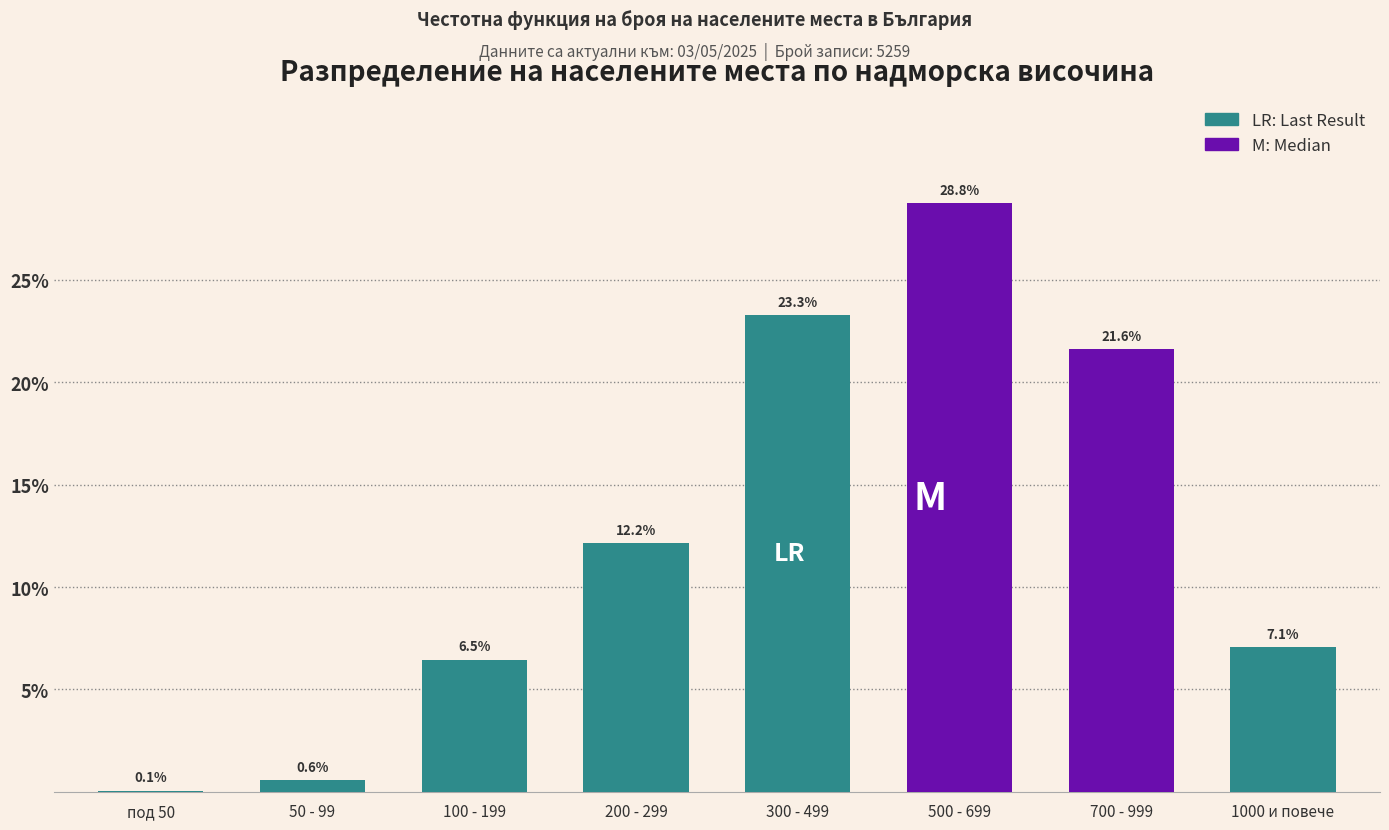

Reading right to left, extract all data points from this chart.

1000 и повече=7.1	700 - 999=21.6	500 - 699=28.8	300 - 499=23.3	200 - 299=12.2	100 - 199=6.5	50 - 99=0.6	под 50=0.1